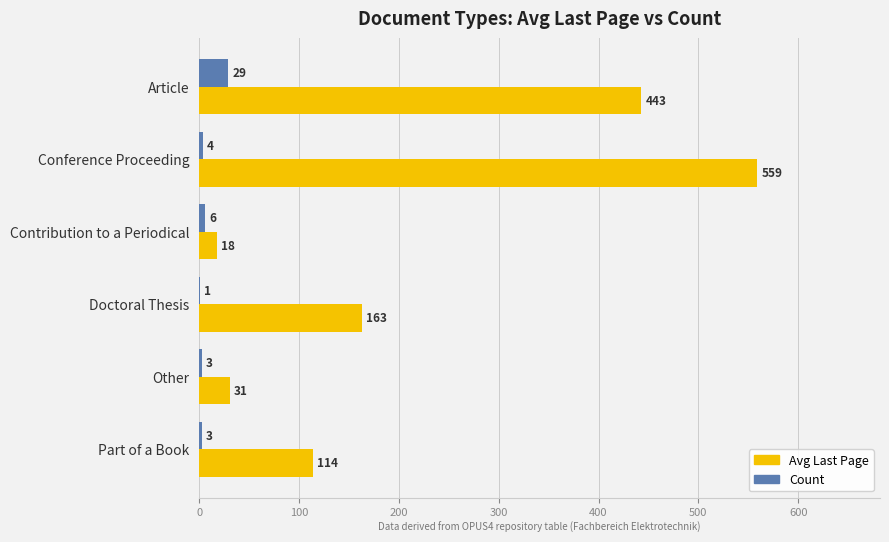

The value of Avg Last Page at Conference Proceeding is 559. True or false?

True